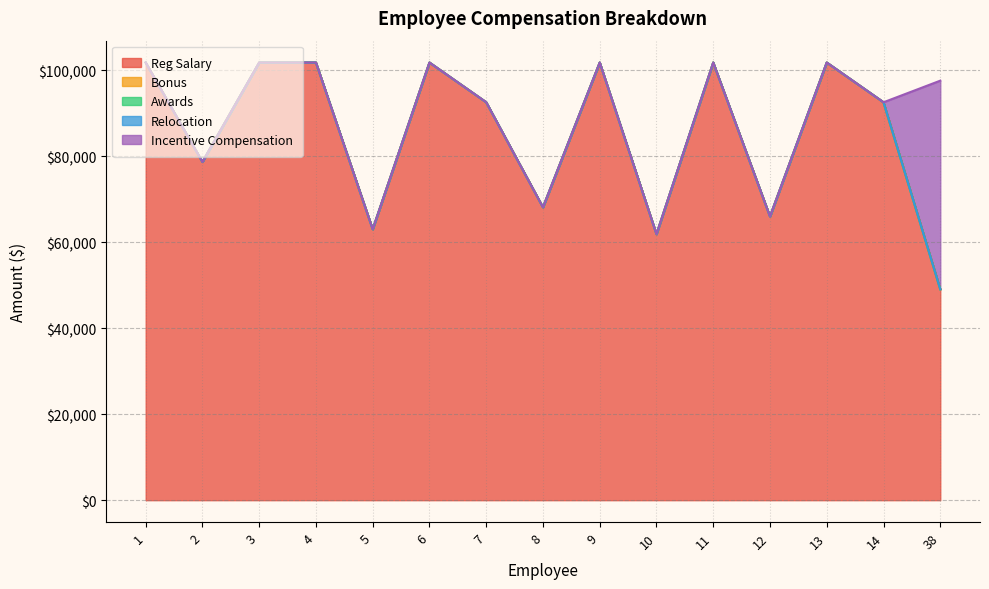

Does the chart have visible grid lines?

Yes